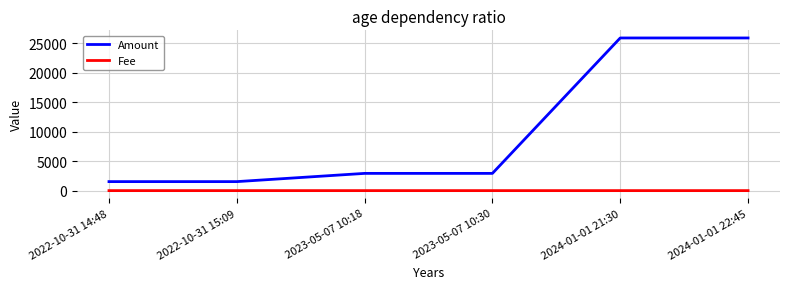

Which series has the largest total across all categories?

Amount